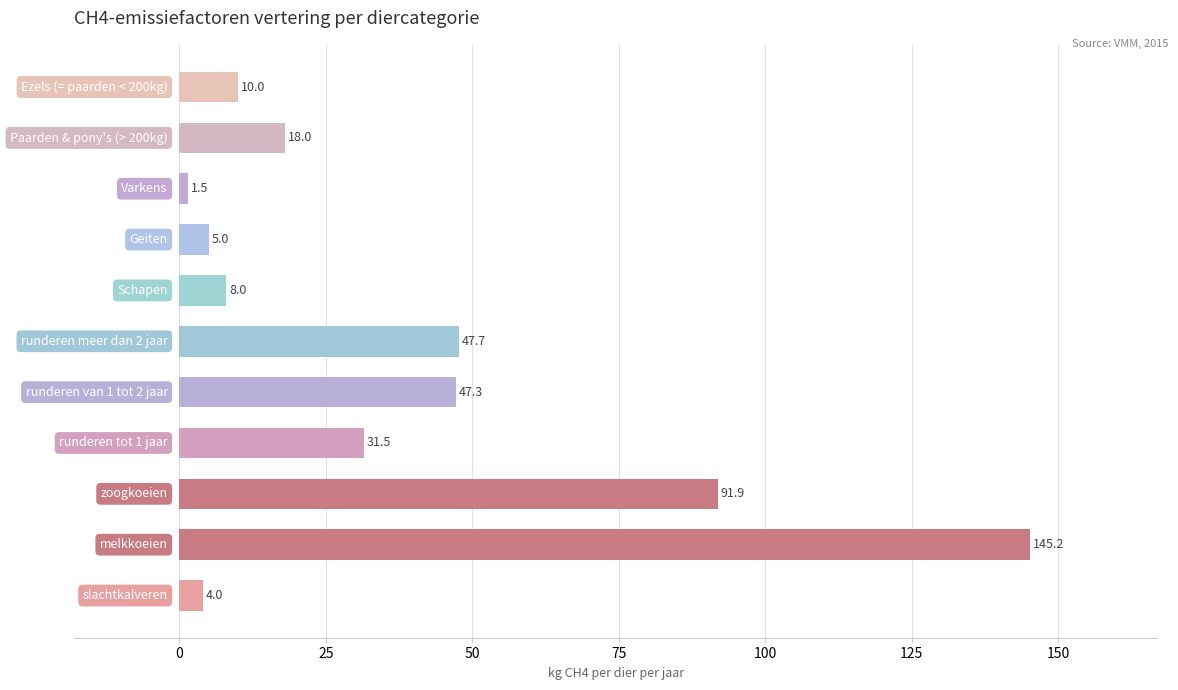

How many distinct data groups are displayed?

1